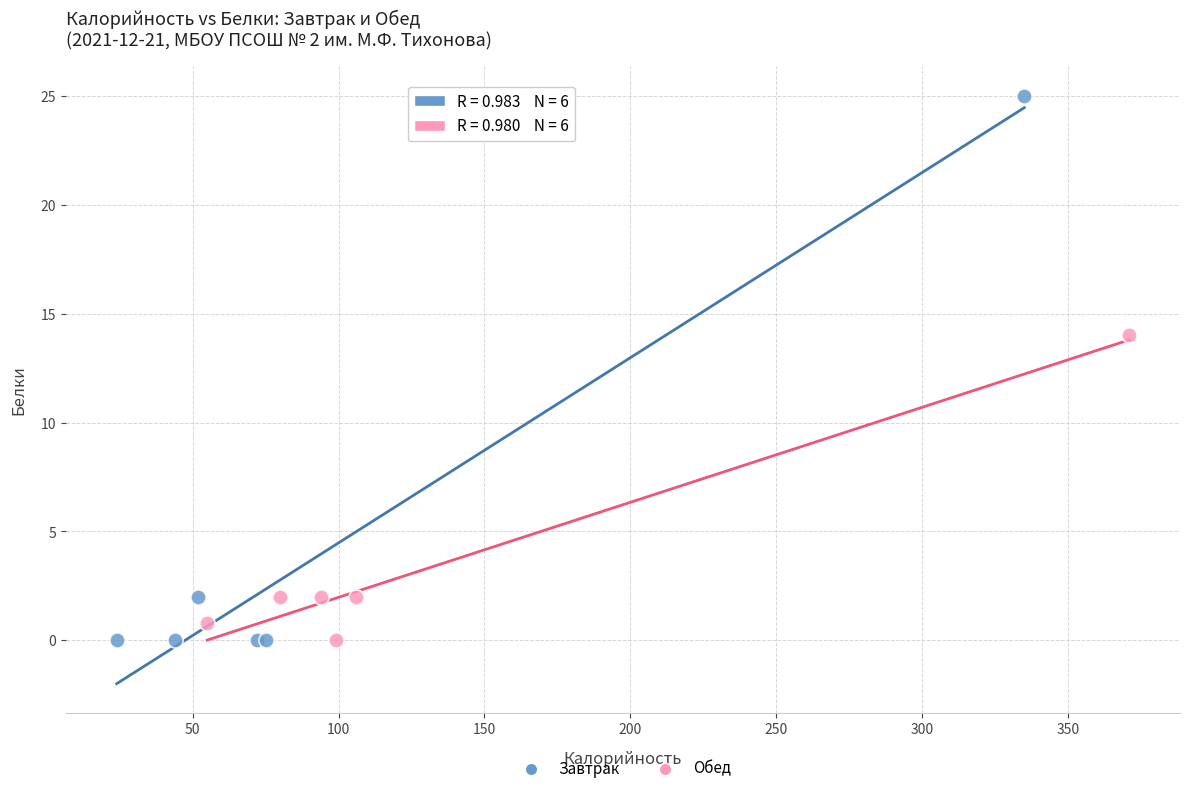

Which series has the widest spread of Y values?

Завтрак